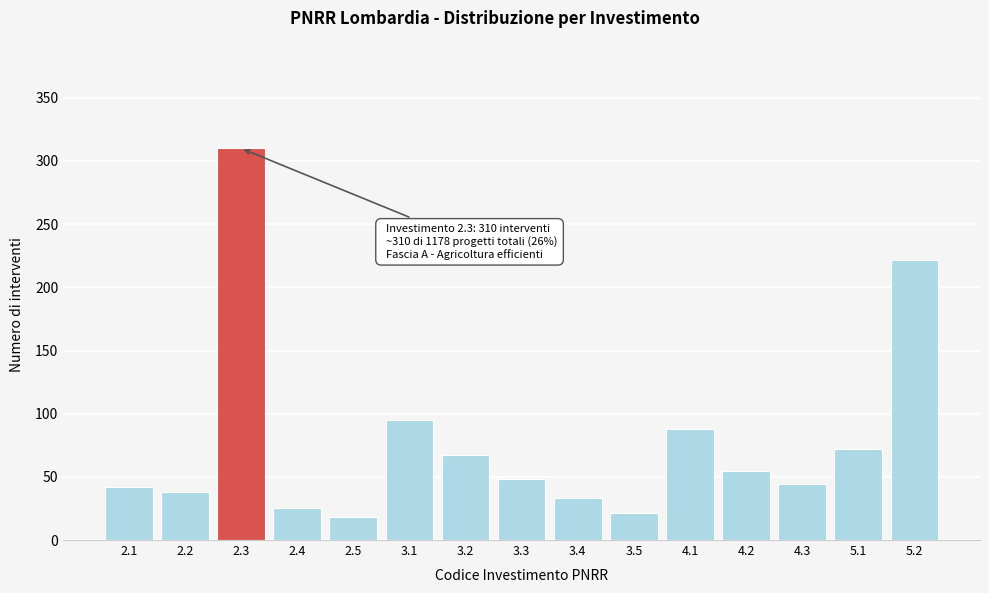

Reading right to left, what are all the values shown in this chart?

222	72	44	55	88	21	33	48	67	95	18	25	310	38	42